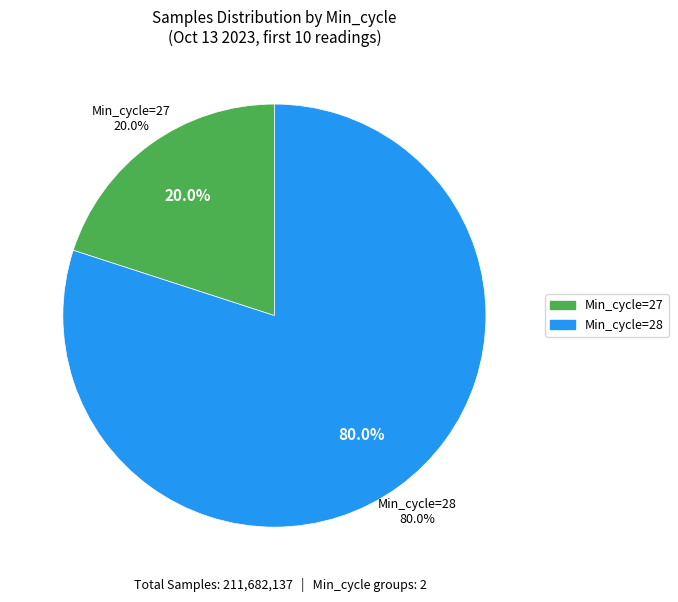

Is it true that 28 is 2% of the pie?

False